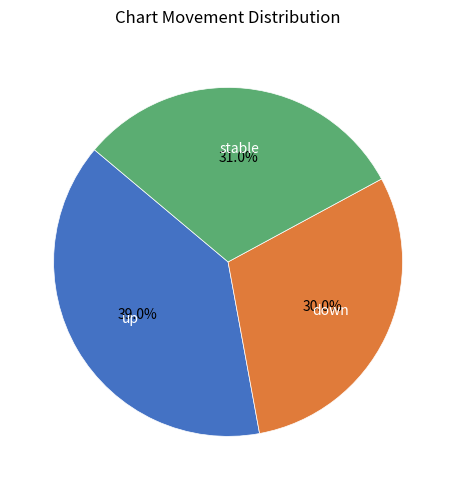

Is there any slice that represents more than half of the pie?

No